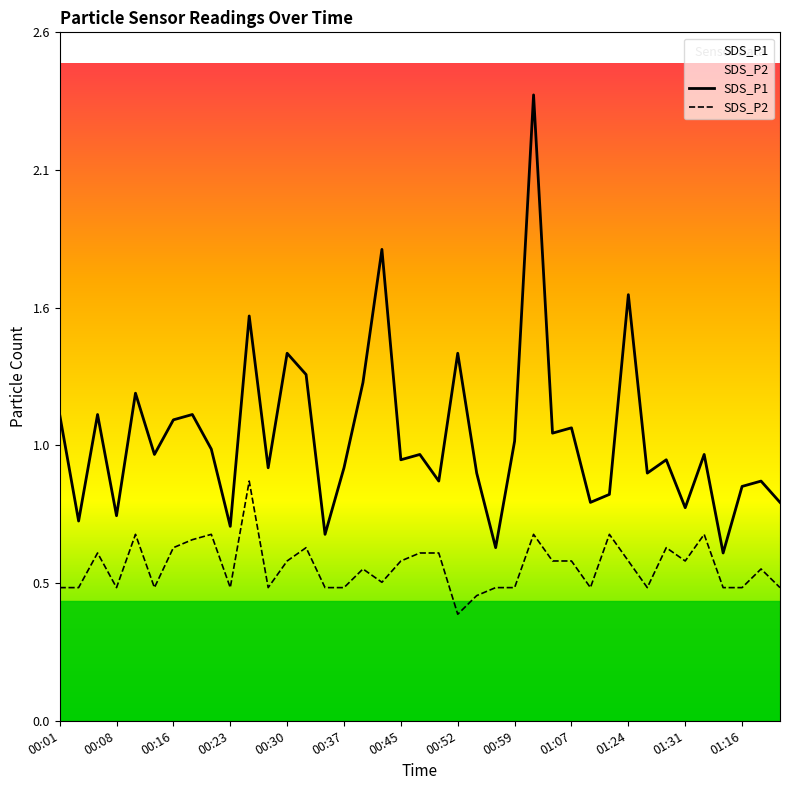

True or false: SDS_P1 and SDS_P2 cross at least once.

False